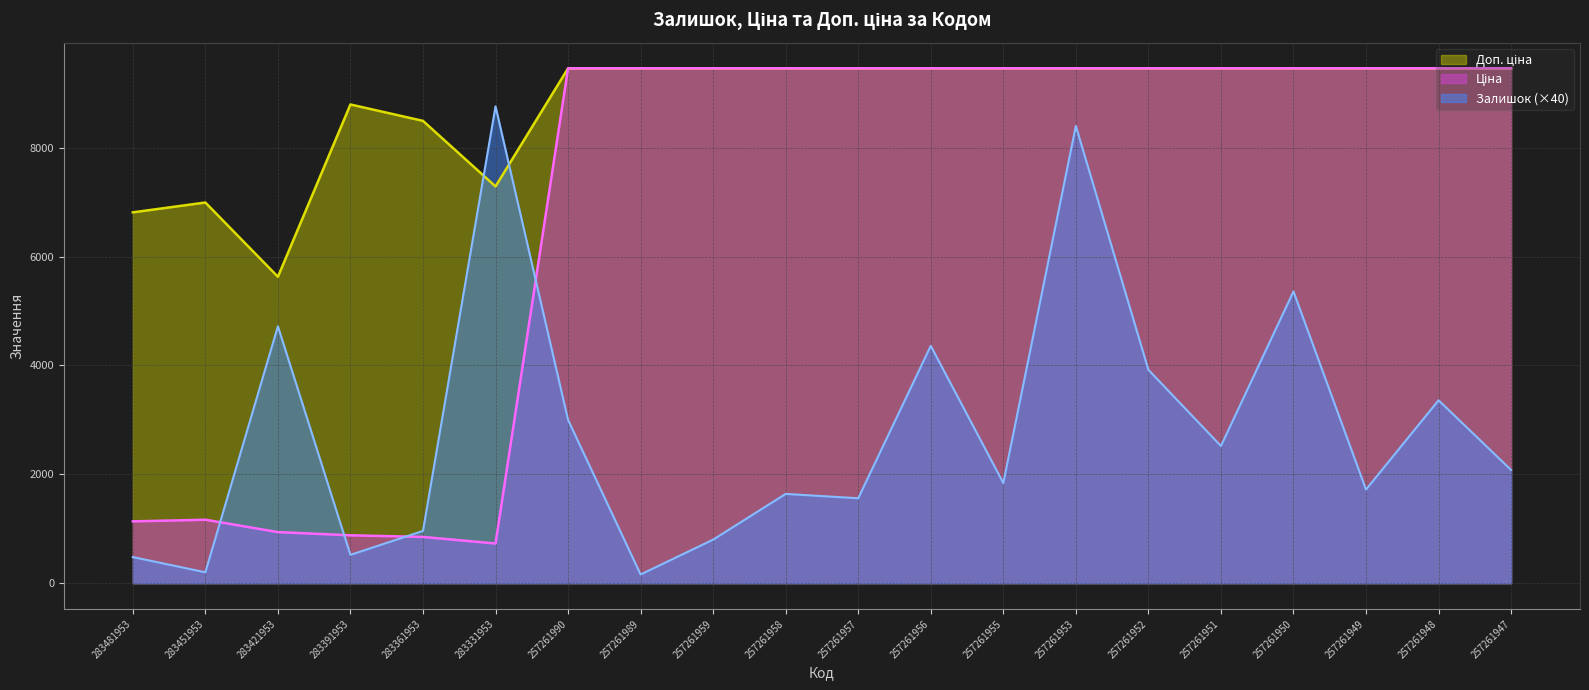

How many lines are shown in the chart?

3